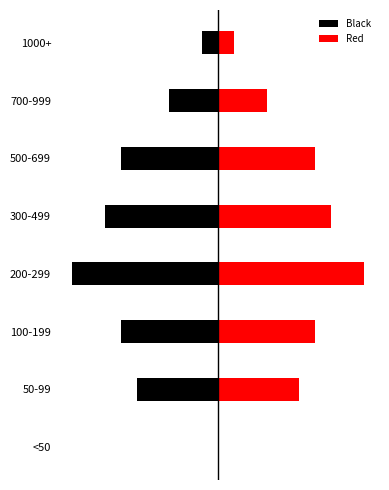

What is the value of the Red bar at the 4th from the left?

9